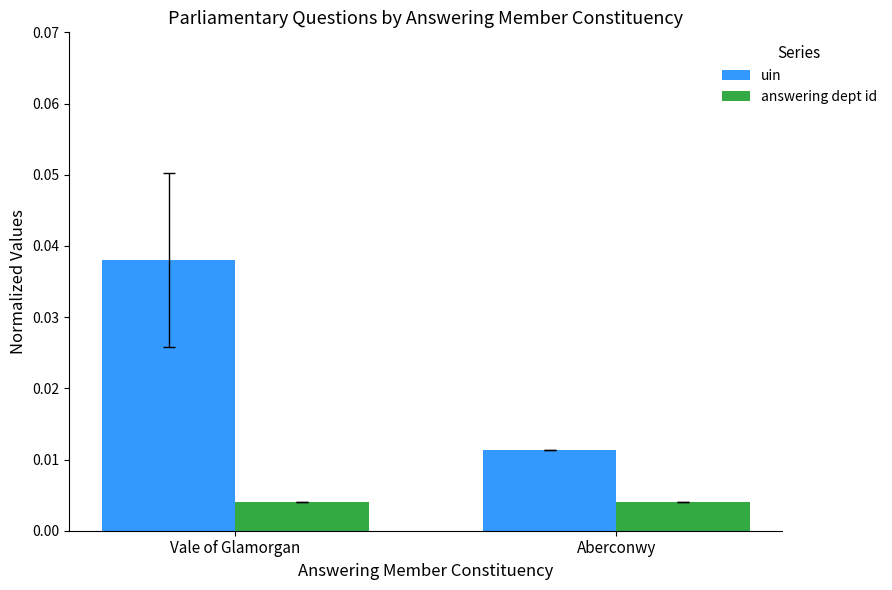

Which series has the largest total across all categories?

uin